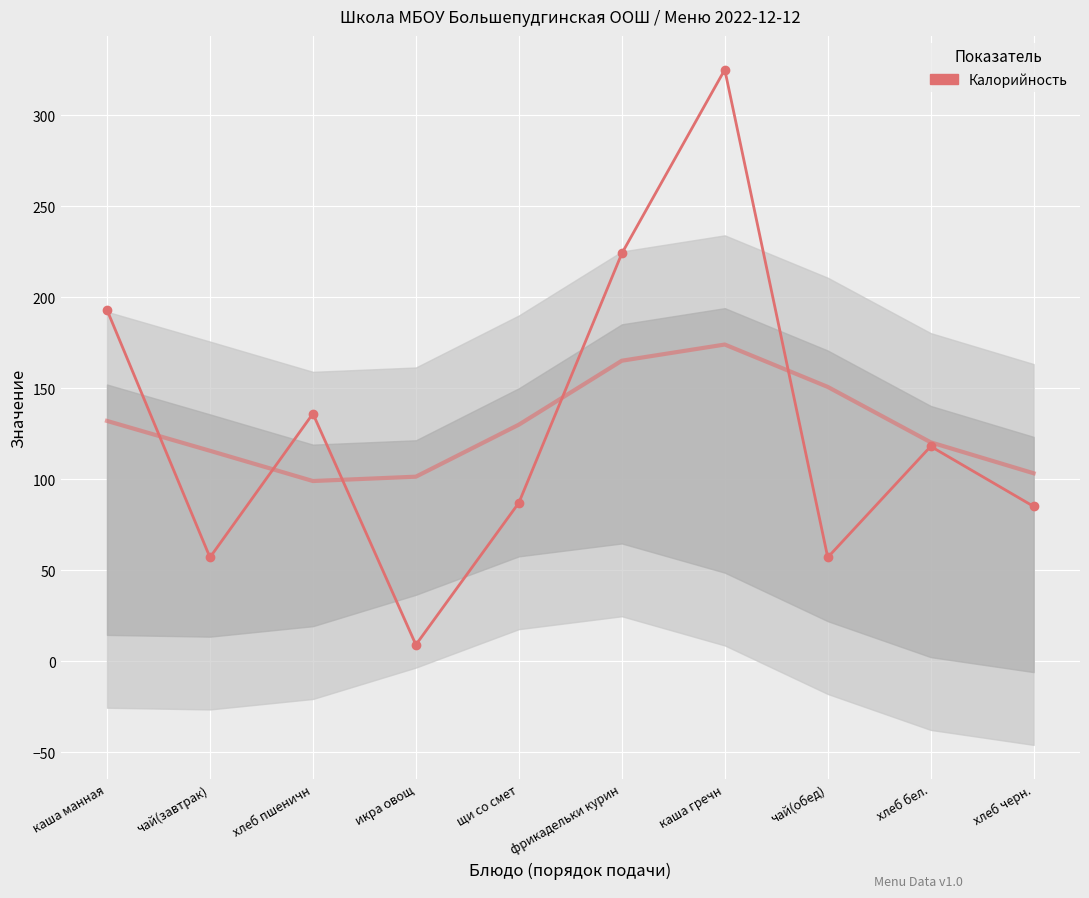

How many values are below 118?

5